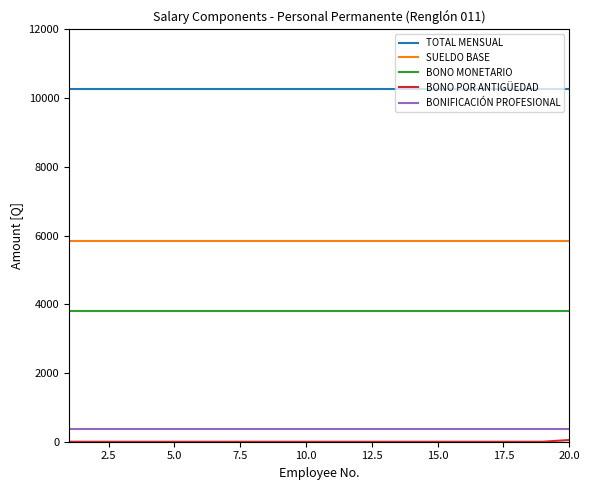

What is the minimum value for BONO MONETARIO?

3800